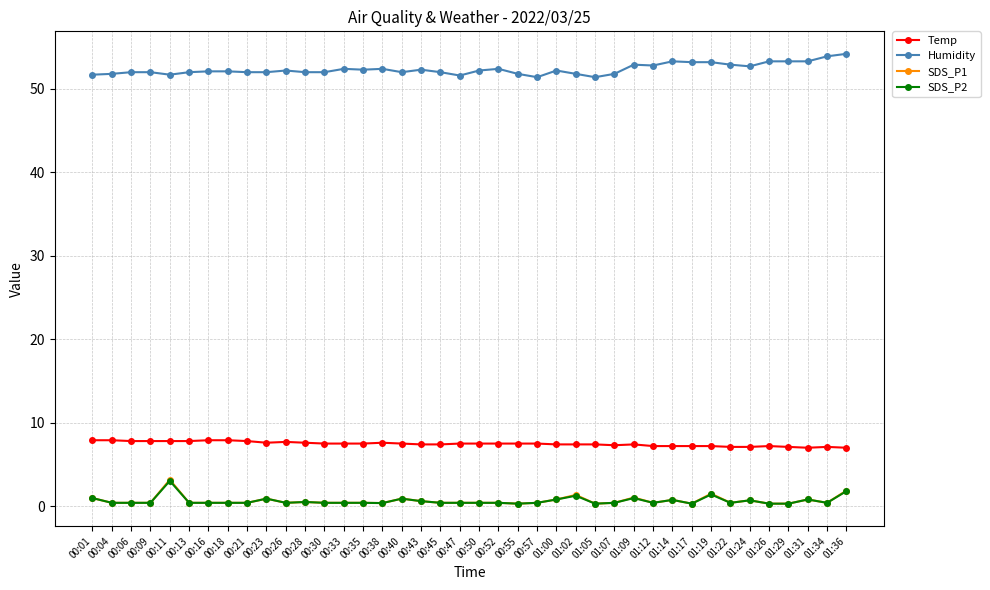

Is this an area chart (filled region under the line)?

No